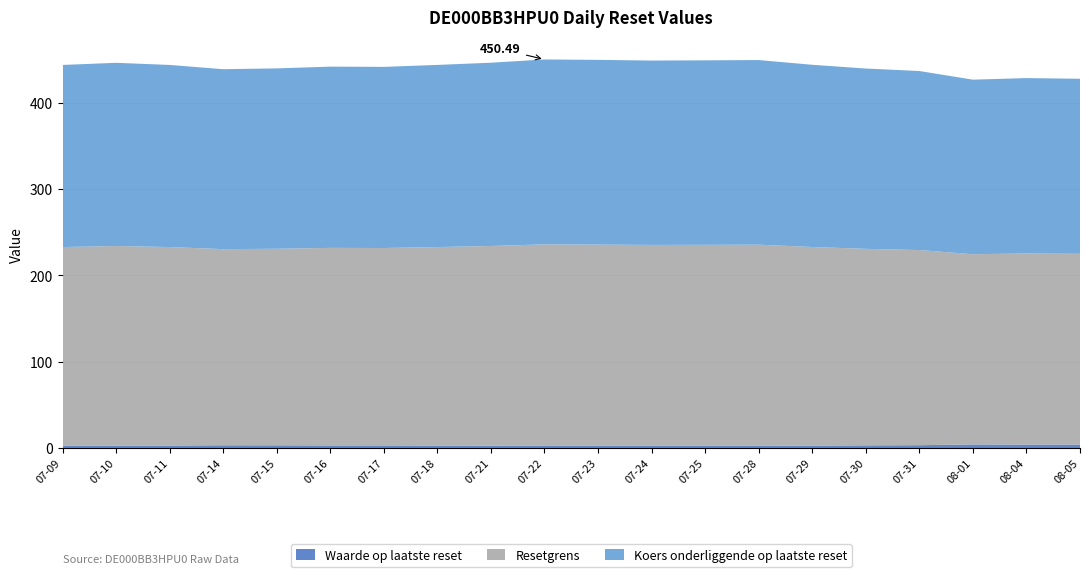

Reading left to right, extract all data points from this chart.

Waarde op laatste reset: 4.0	3.9	4.1	3.3	3.0	2.8	2.4	2.5	2.5	2.4	2.4	2.6	2.8	3.0	2.9	3.1	3.2	2.8	2.7	2.8
Resetgrens: 221.2	221.7	220.6	226.3	227.9	230.3	233.3	233.1	233.0	233.4	233.7	231.6	230.2	228.9	229.1	227.9	227.4	230.2	231.5	230.1
Koers onderliggende op laatste reset: 202.9	203.3	202.4	207.6	209.1	211.3	214.1	213.9	213.8	214.2	214.4	212.5	211.2	210.0	210.2	209.1	208.6	211.2	212.4	211.1